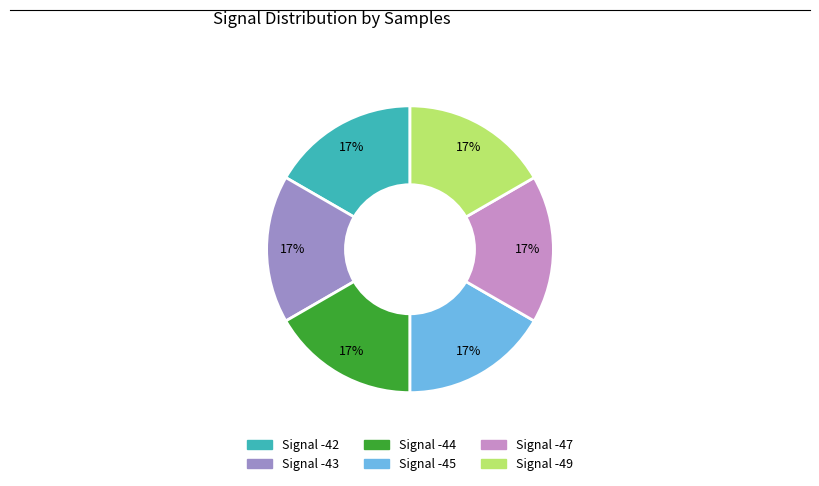

Approximately how many times larger is the value at Signal -45 compared to Signal -43?

1.0